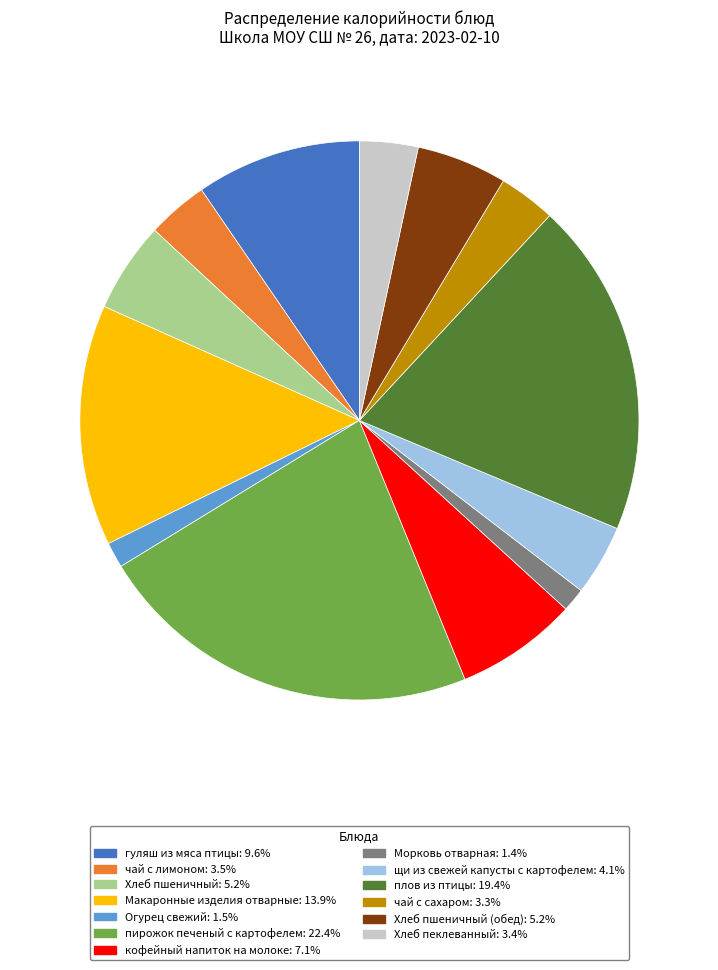

How many segments does this pie chart have?

13